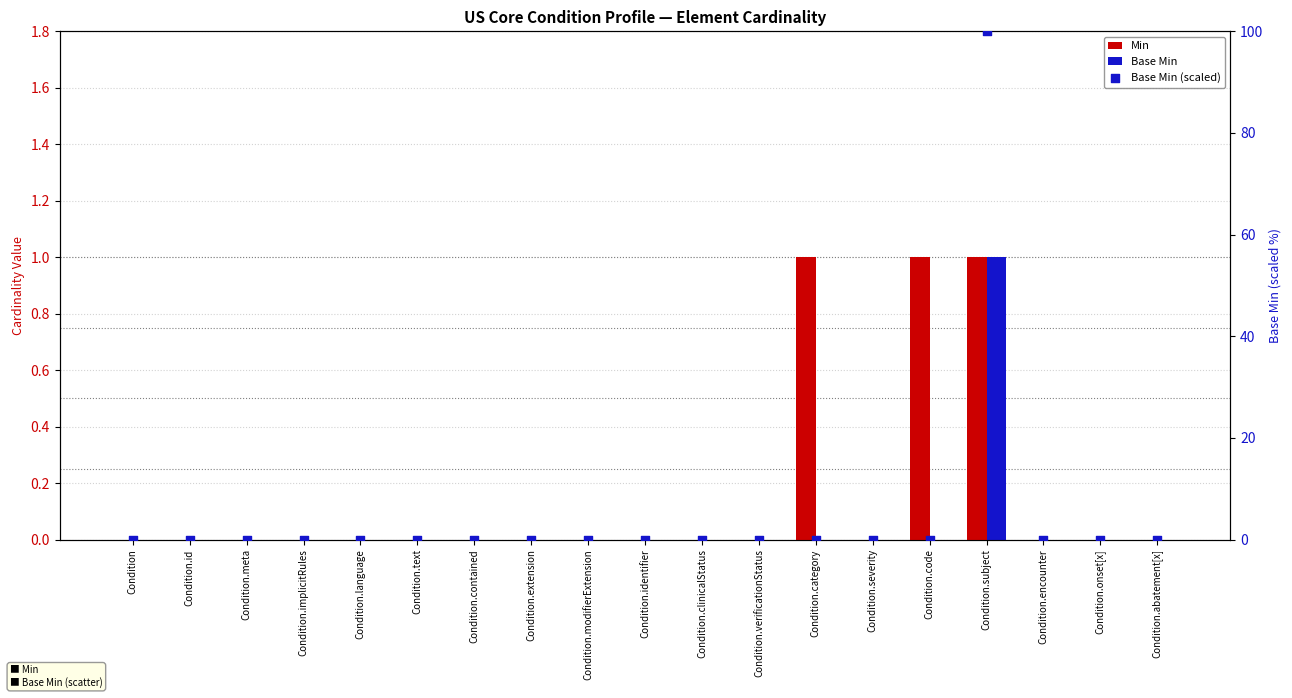

At how many categories does at least one series exceed 59?

1